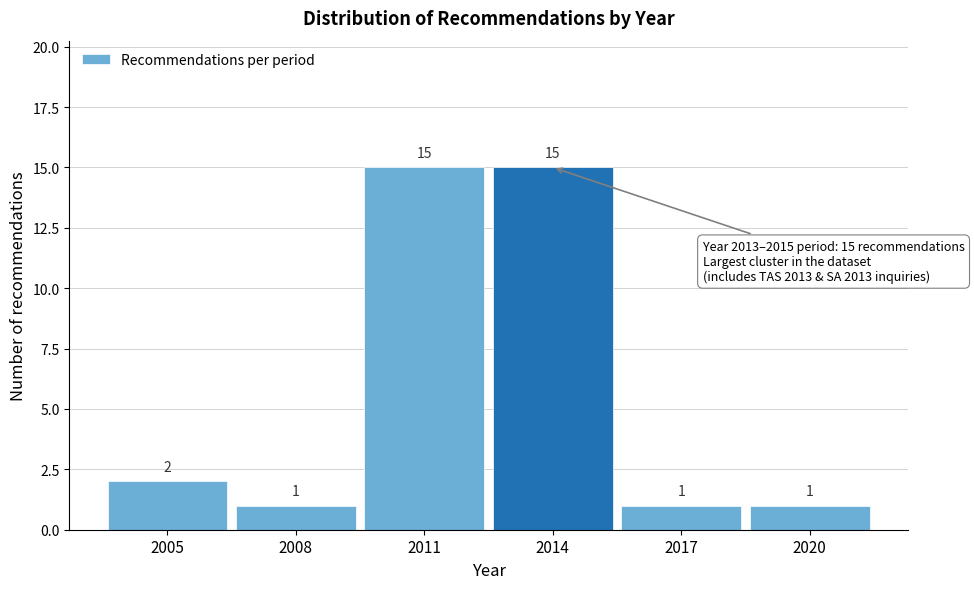

Reading left to right, extract all data points from this chart.

2005=2	2008=1	2011=15	2014=15	2017=1	2020=1